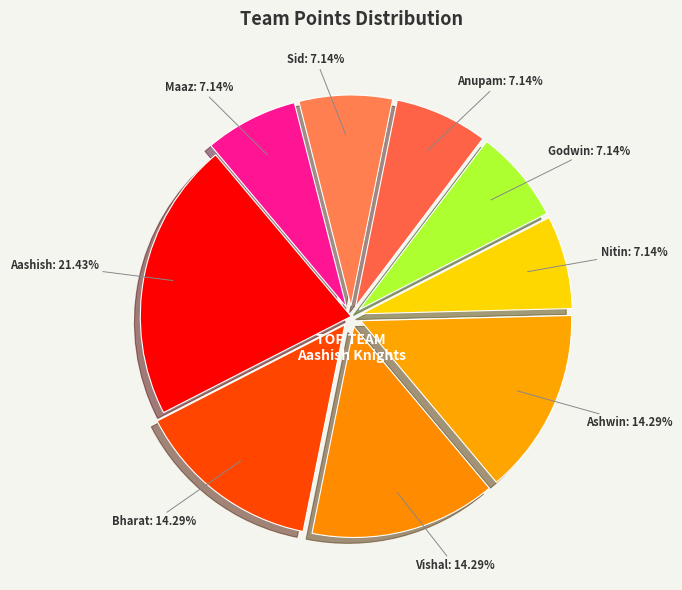

Rank the categories by value from lowest to highest.

Nitin Knight Riders, Godwin Gladiators, Anupam Lions, Sid Superkings, Maaz Mavericks, Bharat Lions, Vishal Matadors, Ashwin Chuckers, Aashish Knights